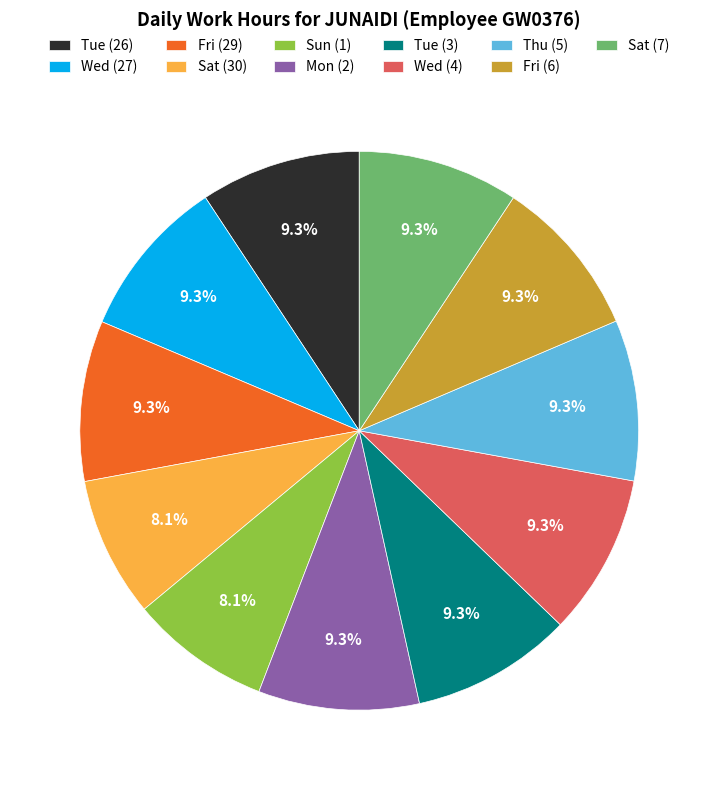

Is there a majority slice in this chart?

No